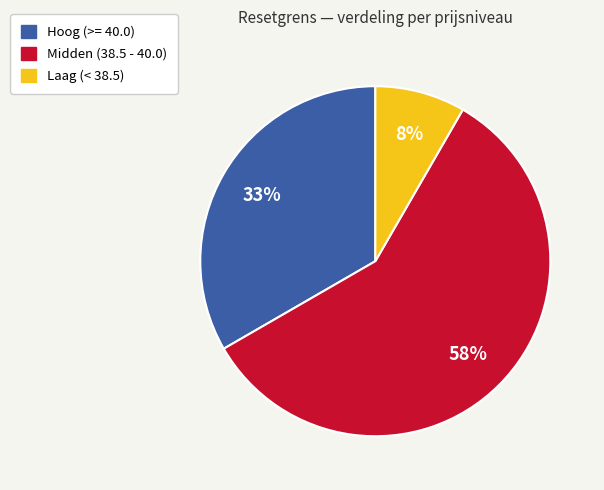

To the nearest percent, what is the average slice percentage?

33%